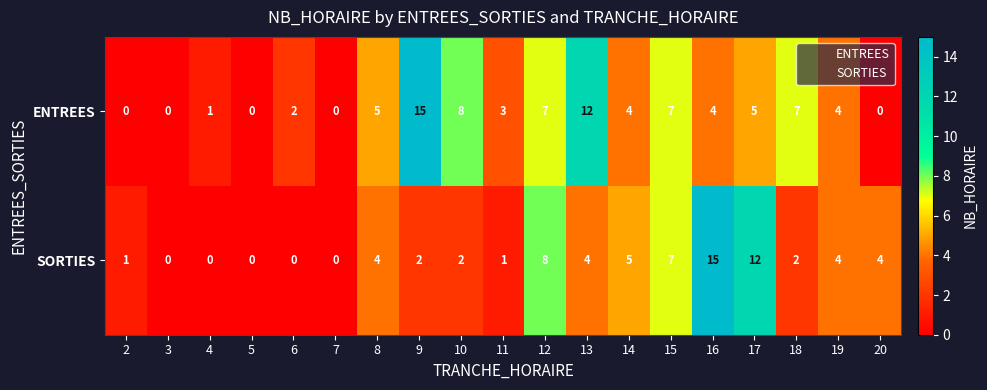

At which category is the sum across all series the highest?

16